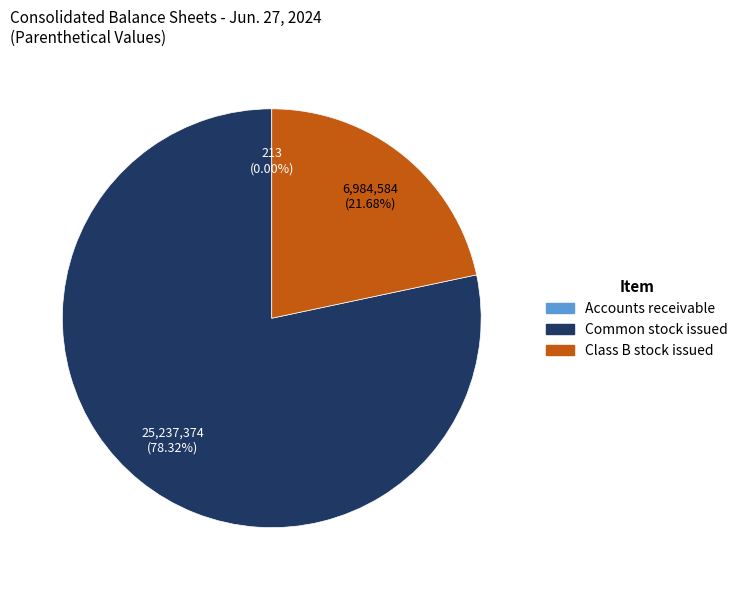

Does any single category account for the majority?

Yes